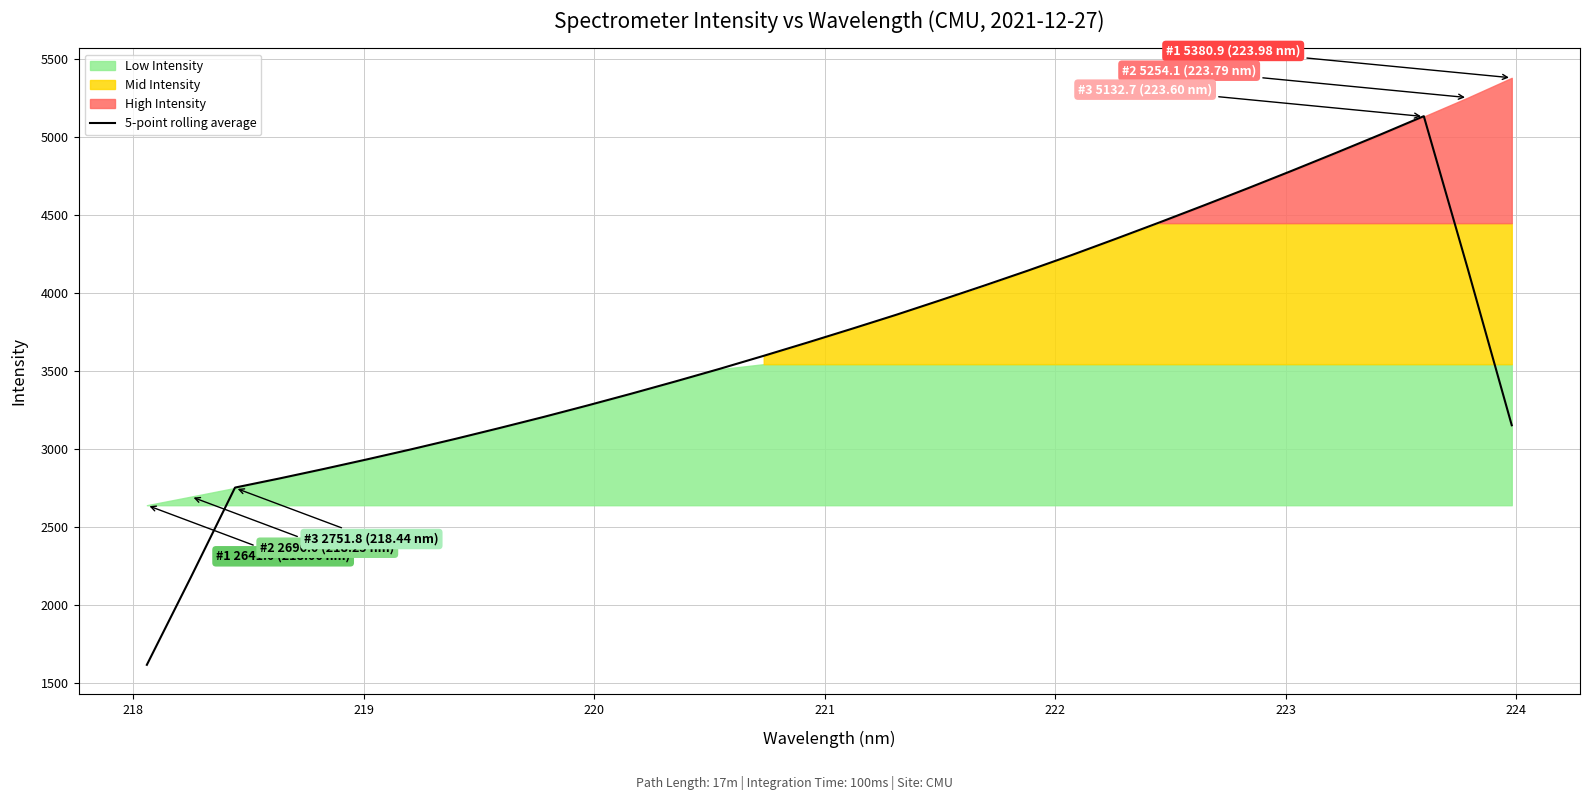

What is the lowest value of the 5-point rolling average series?

1617.8